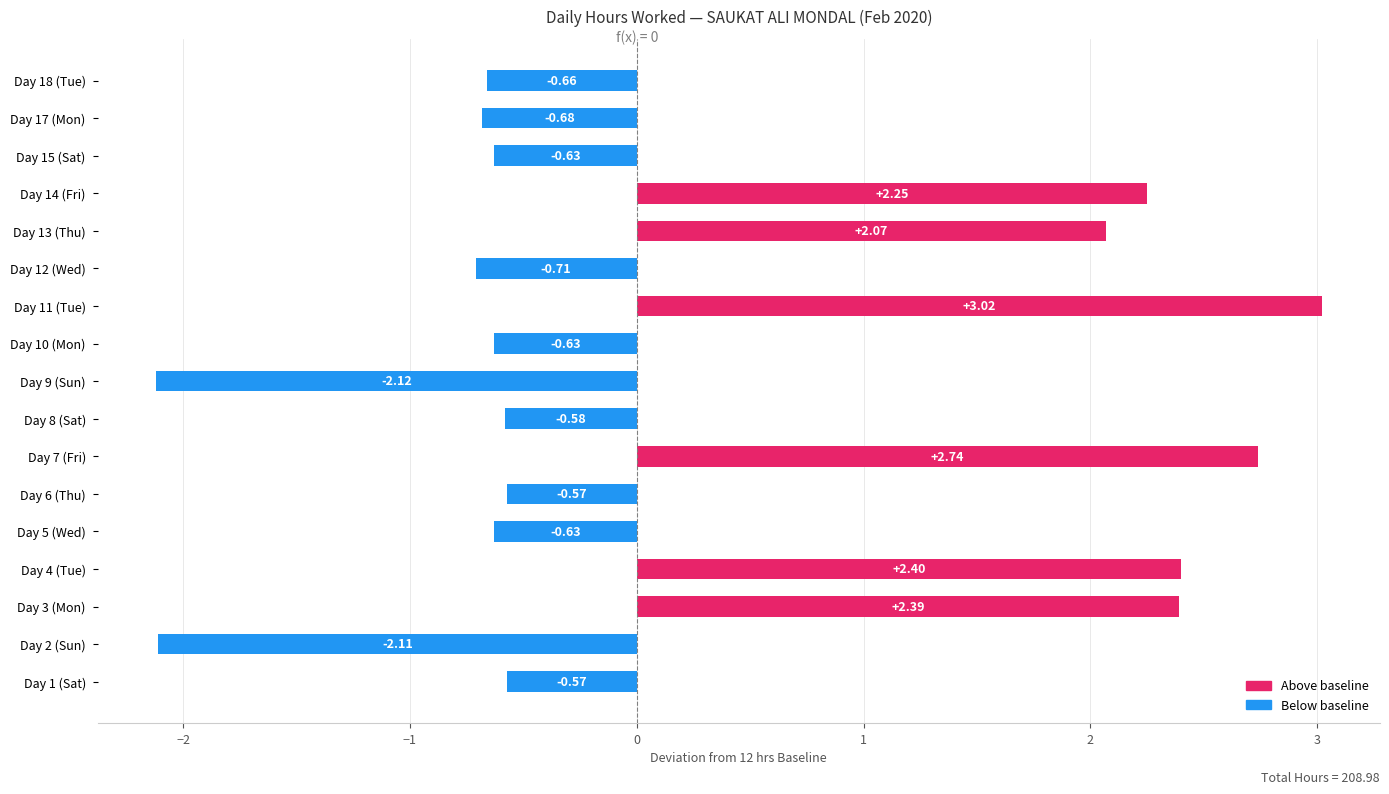

How many series are shown in this chart?

1